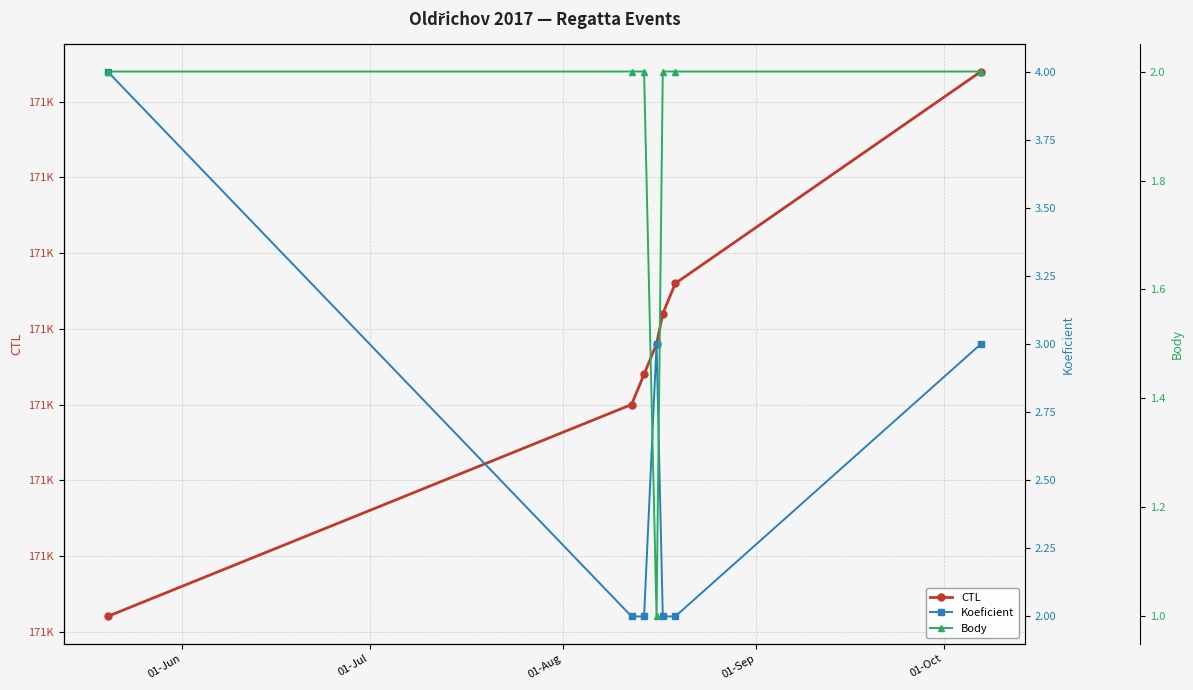

What position from the left is 01-Jul?

2